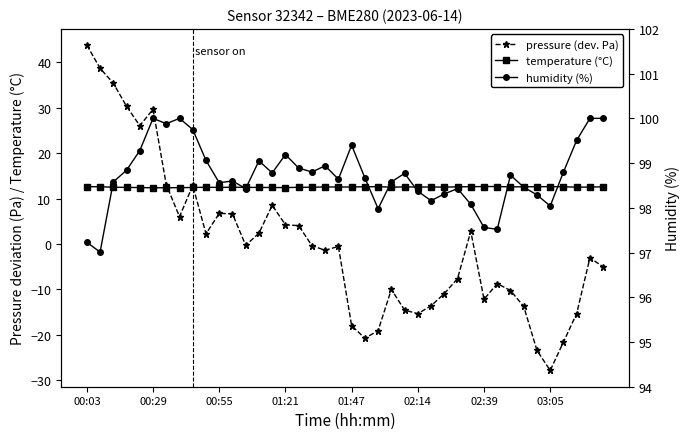

How many interior local valleys does the humidity (%) series have?

11